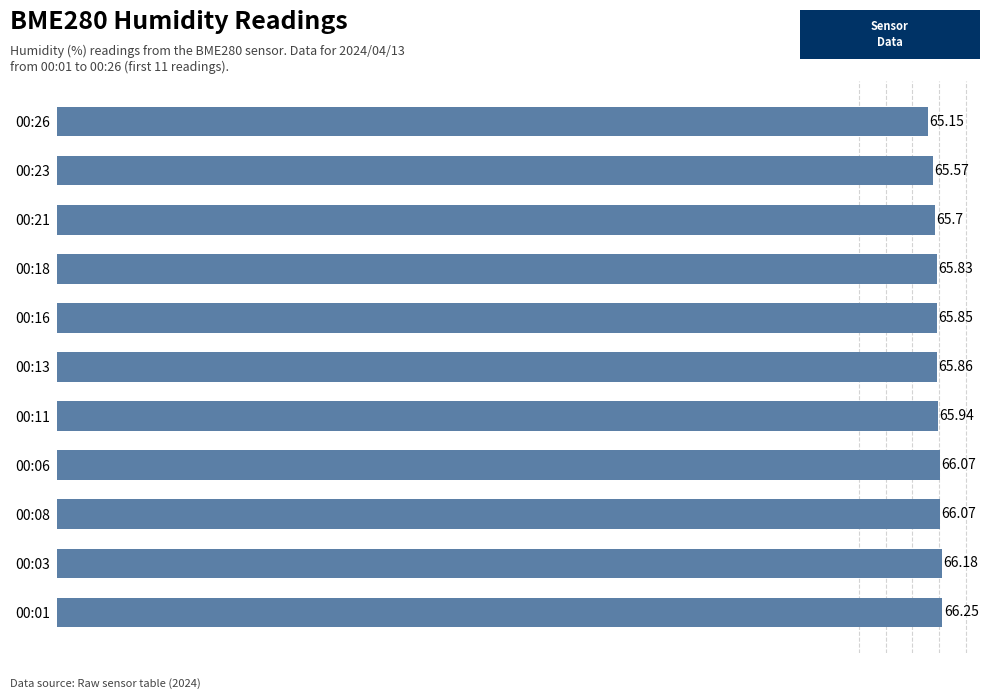

Between 00:23 and 00:11, which is larger?

00:11